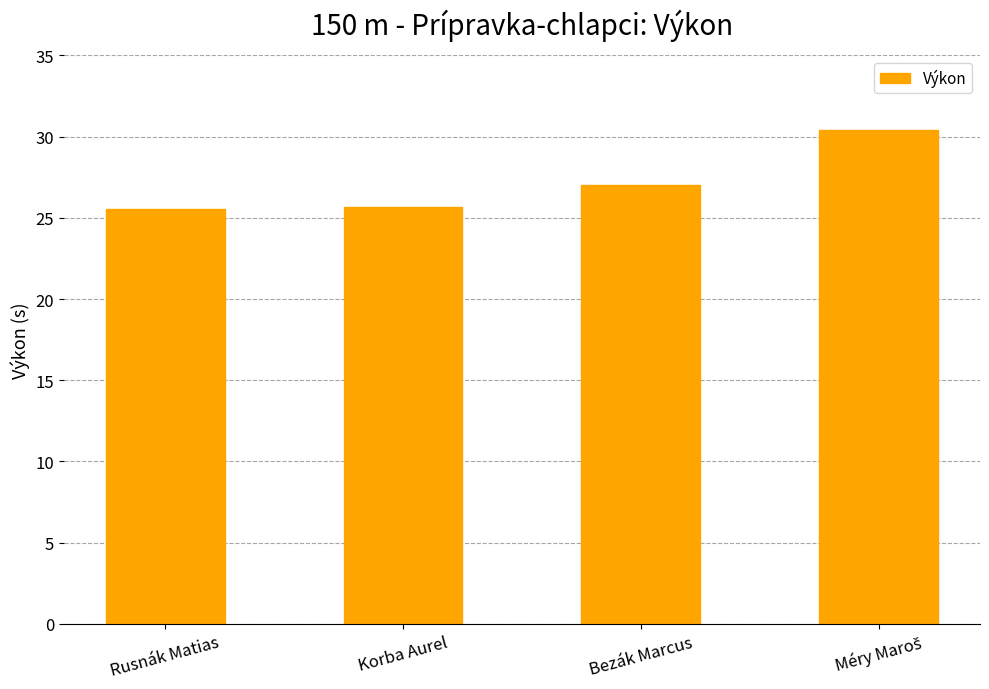

What value does the data have at Korba Aurel?

25.7